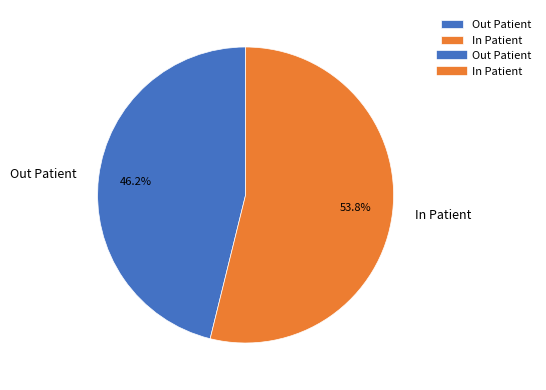

Rank the categories by value from highest to lowest.

In Patient, Out Patient